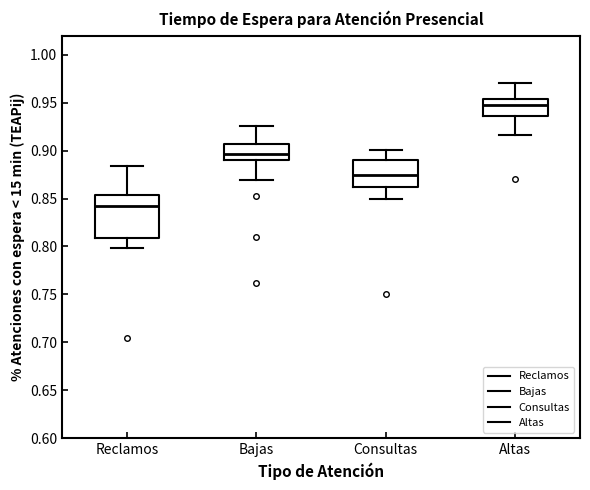

Reading left to right, transcribe this box plot: for each box, give where its median line is, the range the box spans, and where its two whiskers end, as read against the y-axis. The values are not printed on the chart, so give them approximately, as read against the axis.

Reclamos: median 0.840, box 0.810 to 0.855, whiskers 0.800 to 0.885
Bajas: median 0.895, box 0.890 to 0.905, whiskers 0.870 to 0.925
Consultas: median 0.875, box 0.860 to 0.890, whiskers 0.850 to 0.900
Altas: median 0.945, box 0.935 to 0.955, whiskers 0.915 to 0.970